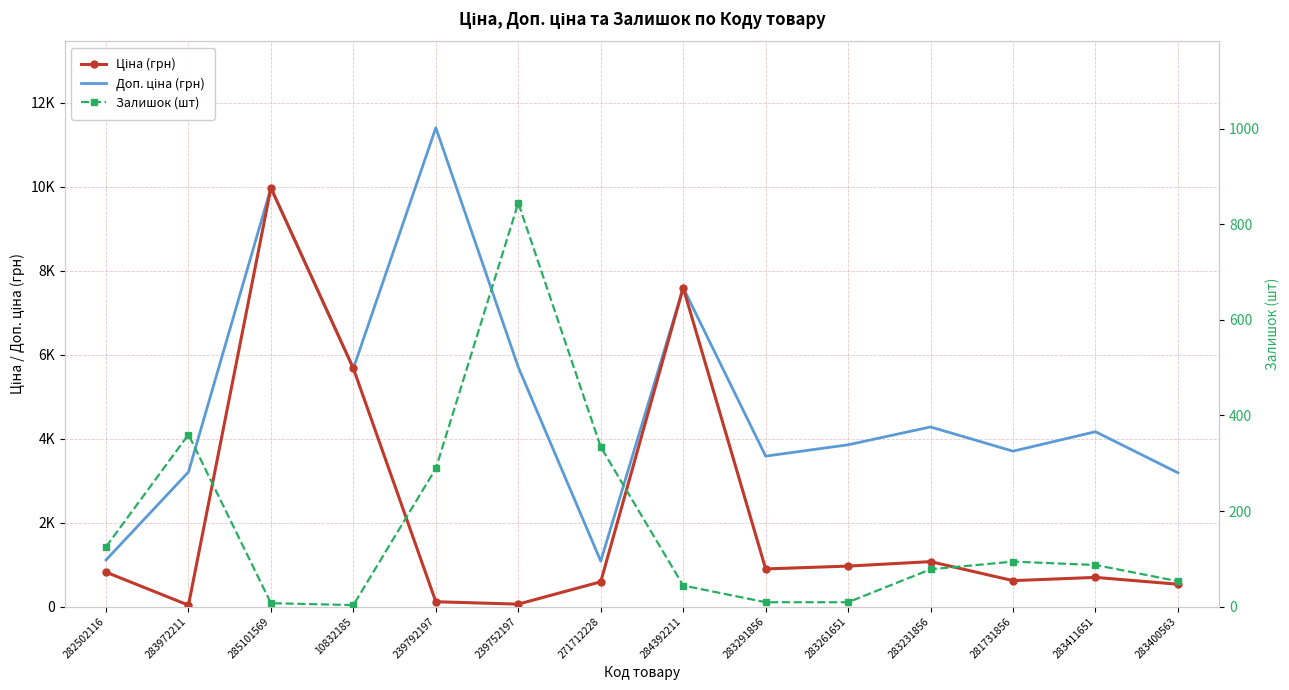

What value does the Залишок (шт) series have at 285101569?

7.0